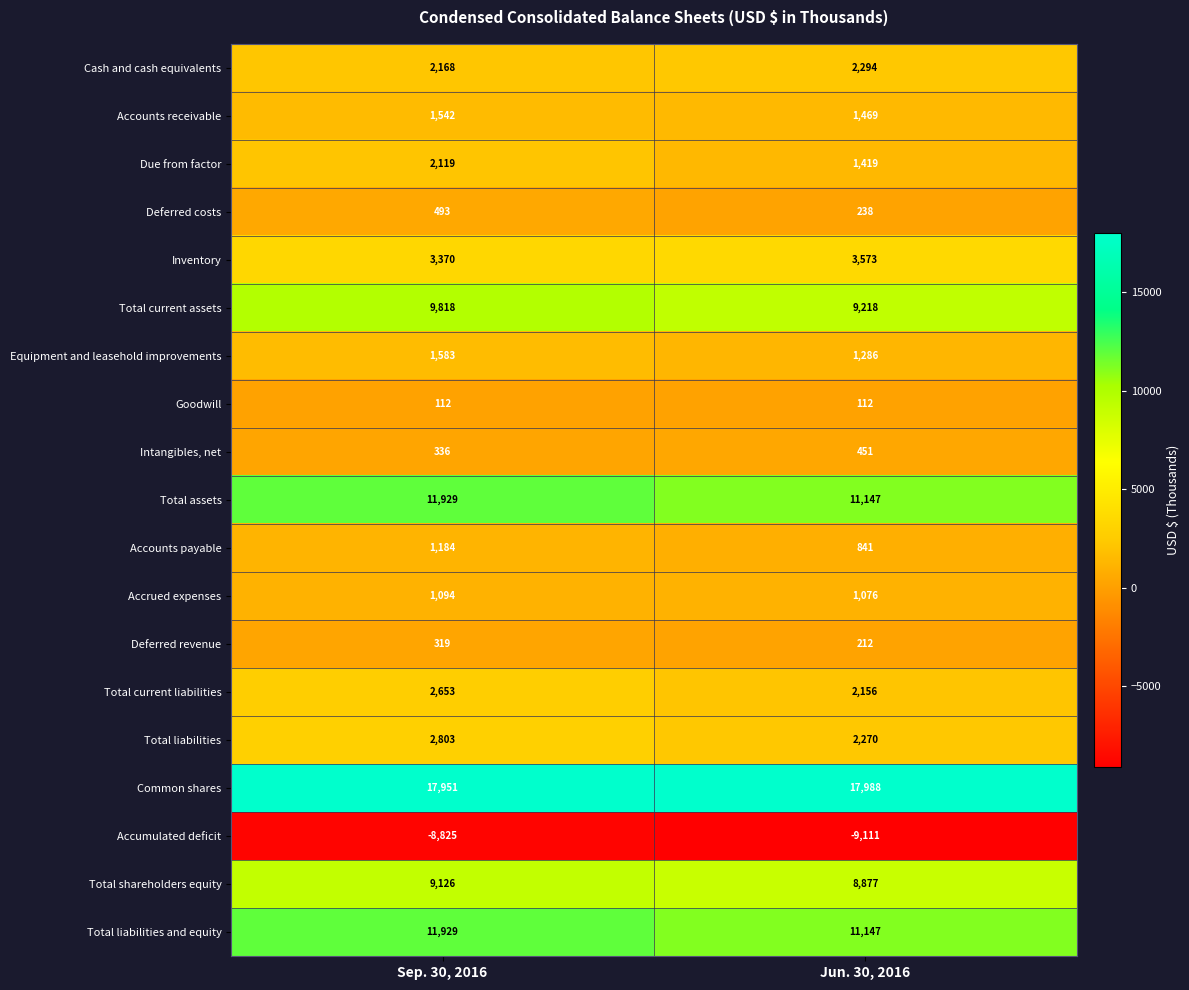

Which series has the largest total across all categories?

Common shares